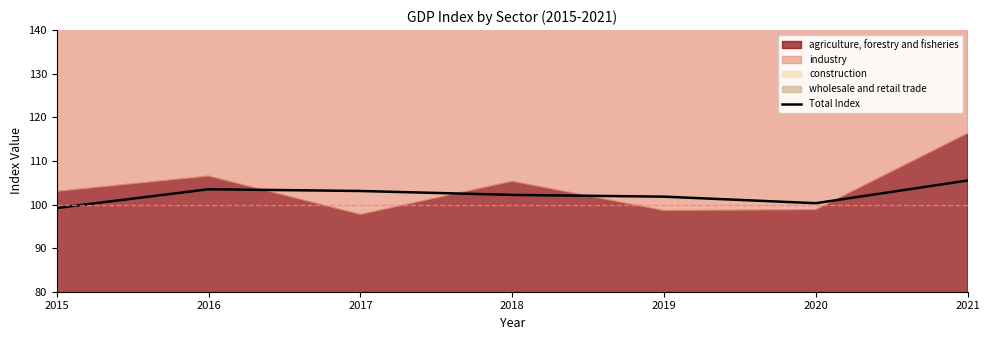

Does the chart have visible grid lines?

No